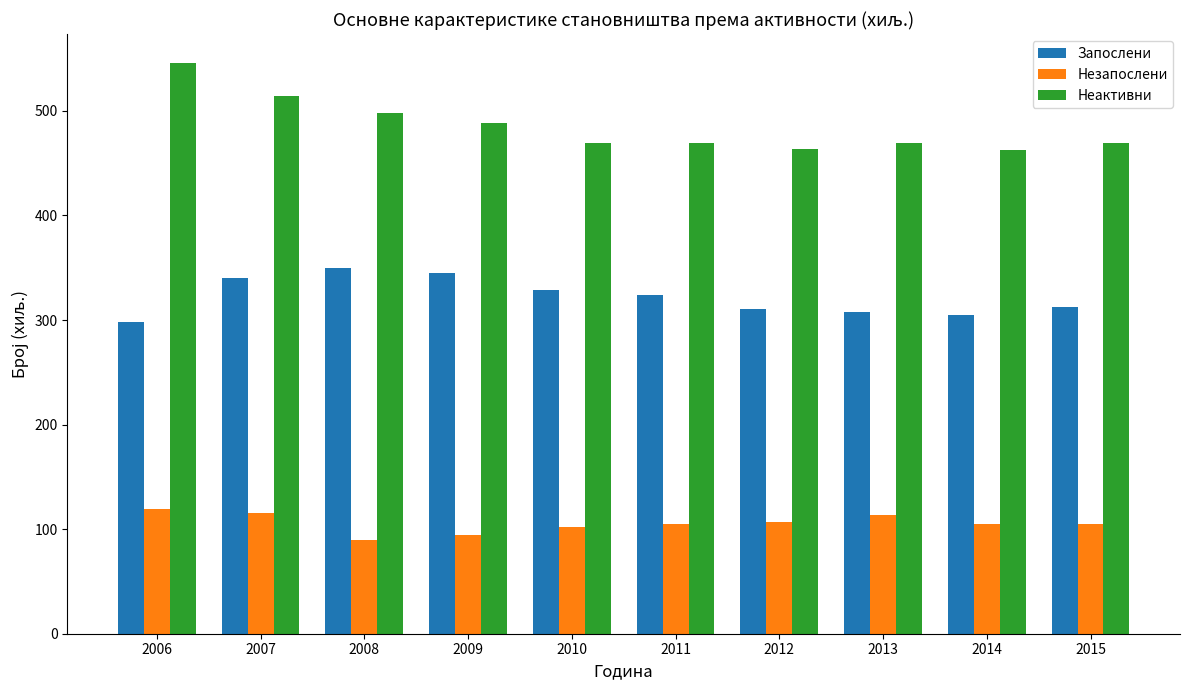

What is the sum of all Неактивни values?

4849